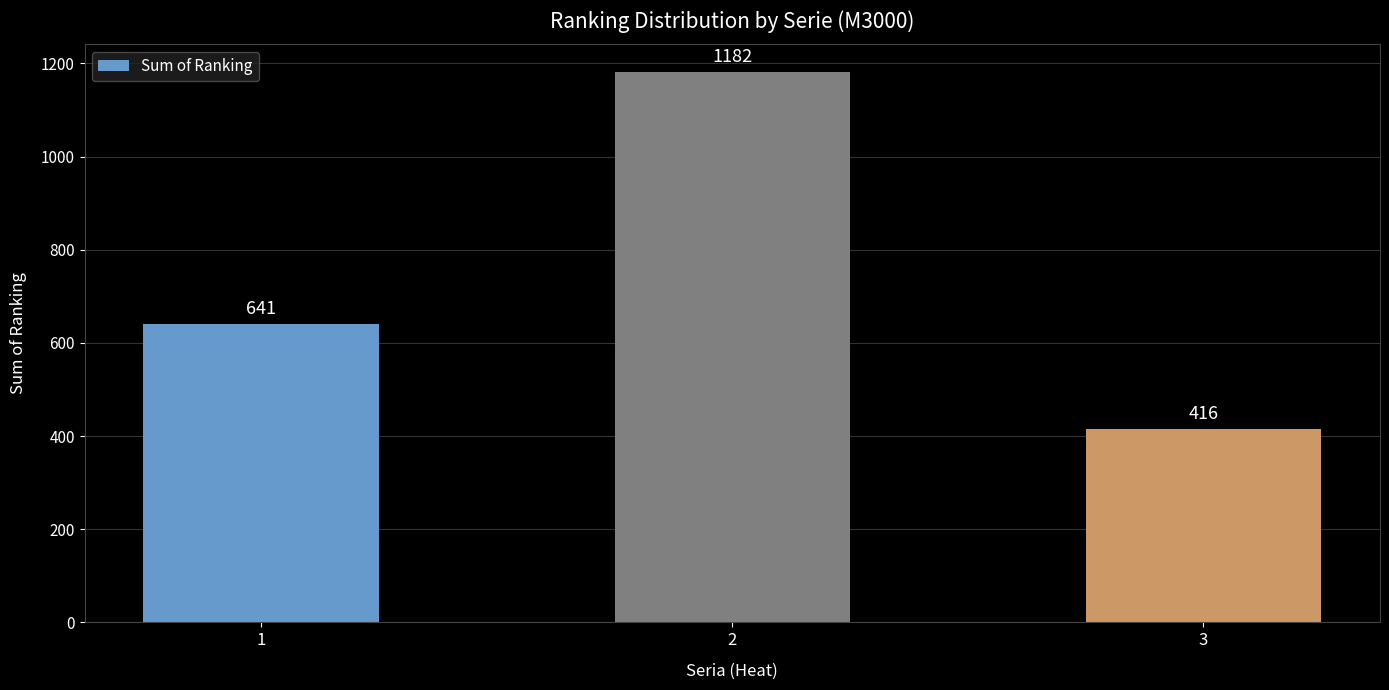

Where is the data nearest to the value 799?

1